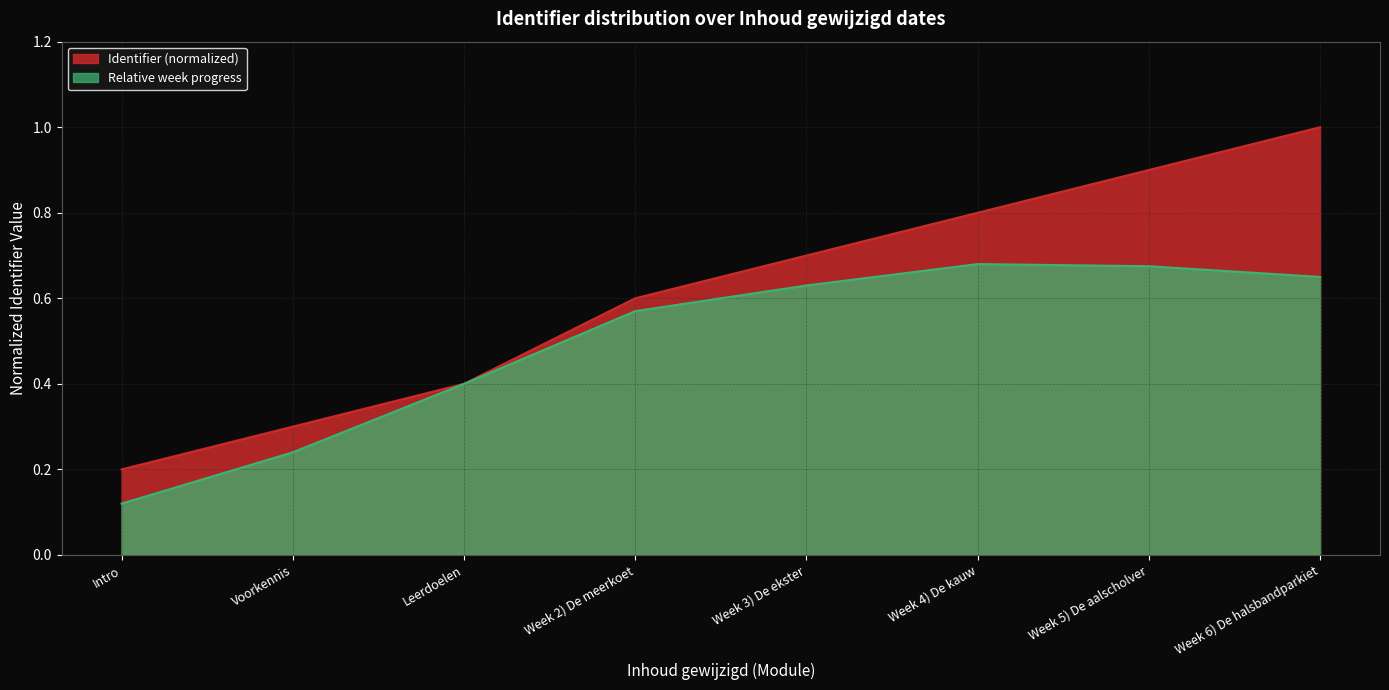

Does the chart have visible grid lines?

Yes